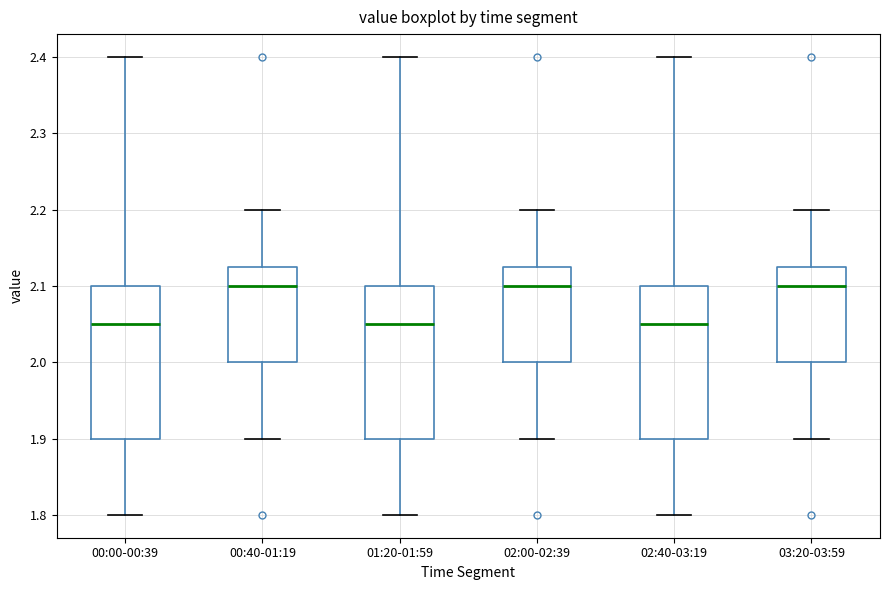

Where is the upper edge of the box for 00:40-01:19 on the y-axis? The values are not printed on the chart, so give them approximately, as read against the axis.

2.13